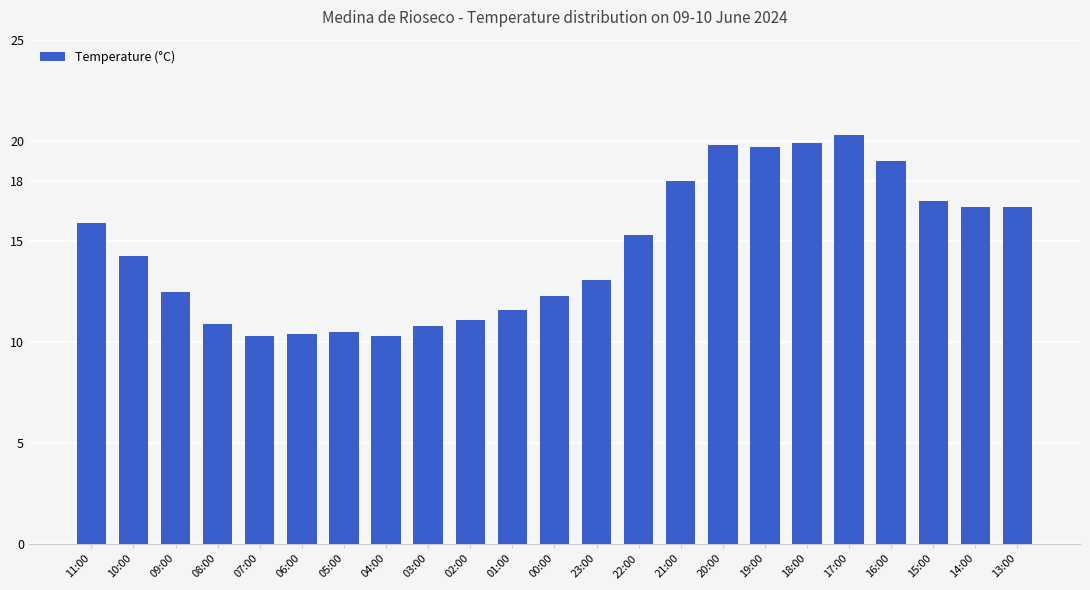

Approximately how many times larger is the value at 09:00 compared to 17:00?

0.6